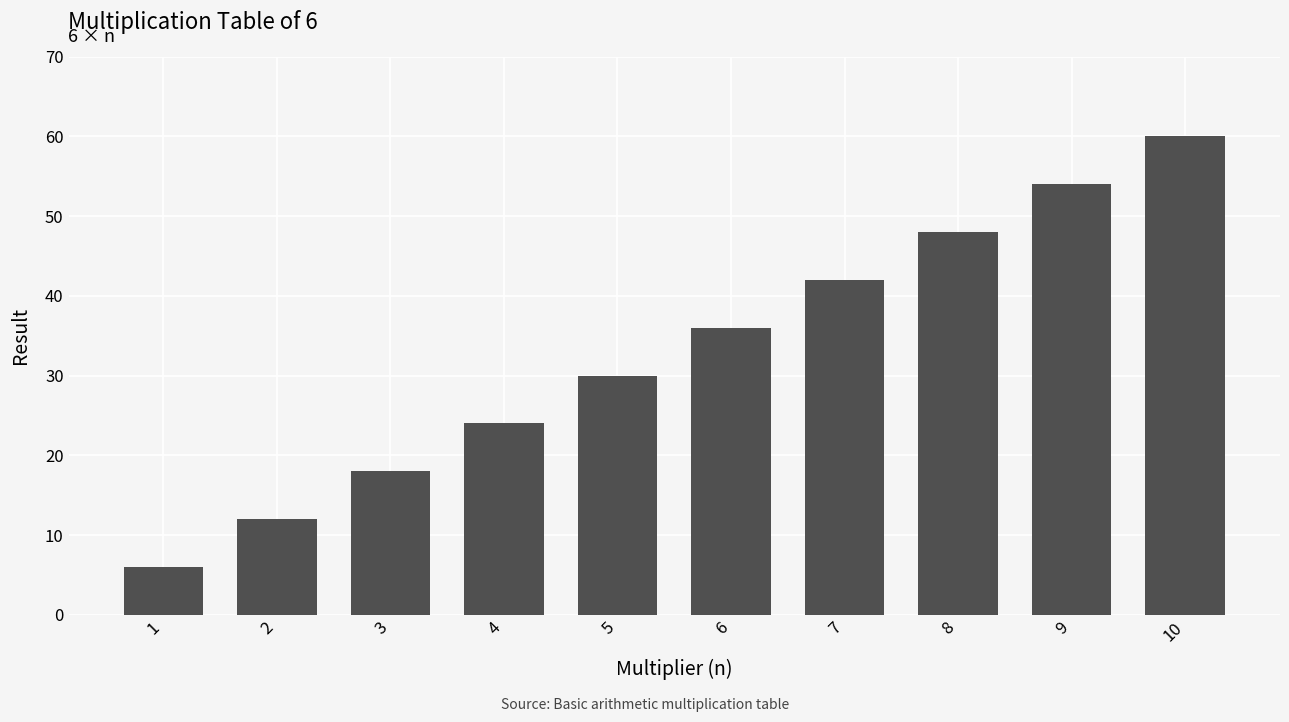

What is the difference between the second highest and second lowest values?

42